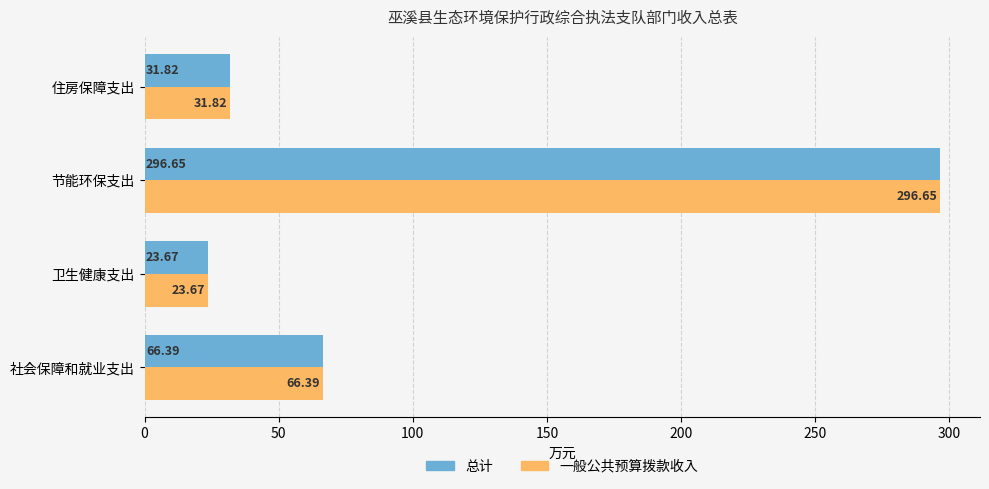

What is the sum of all 总计 values?

418.5